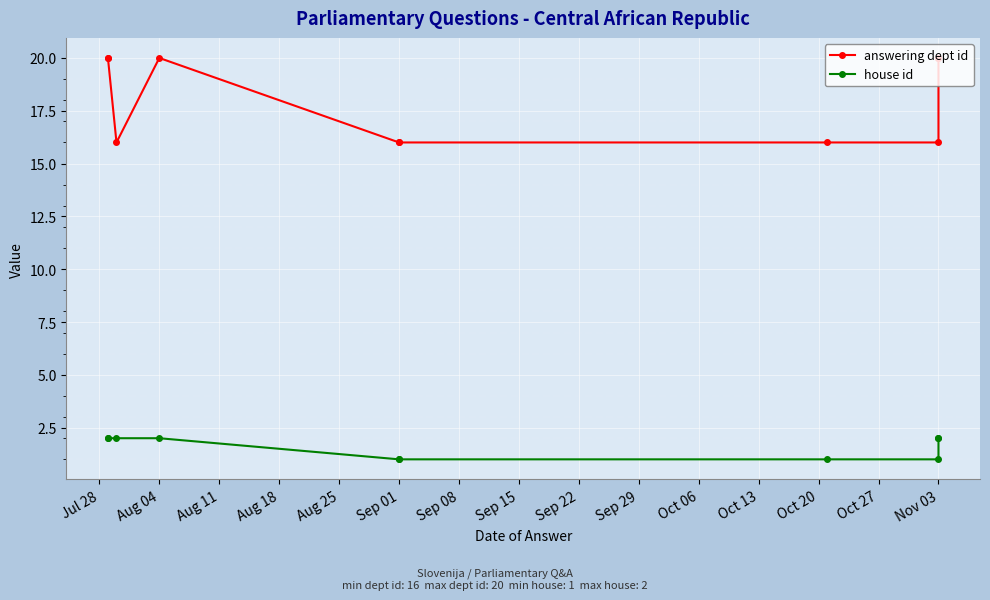

True or false: house id has more than 1 interior local peaks.

False